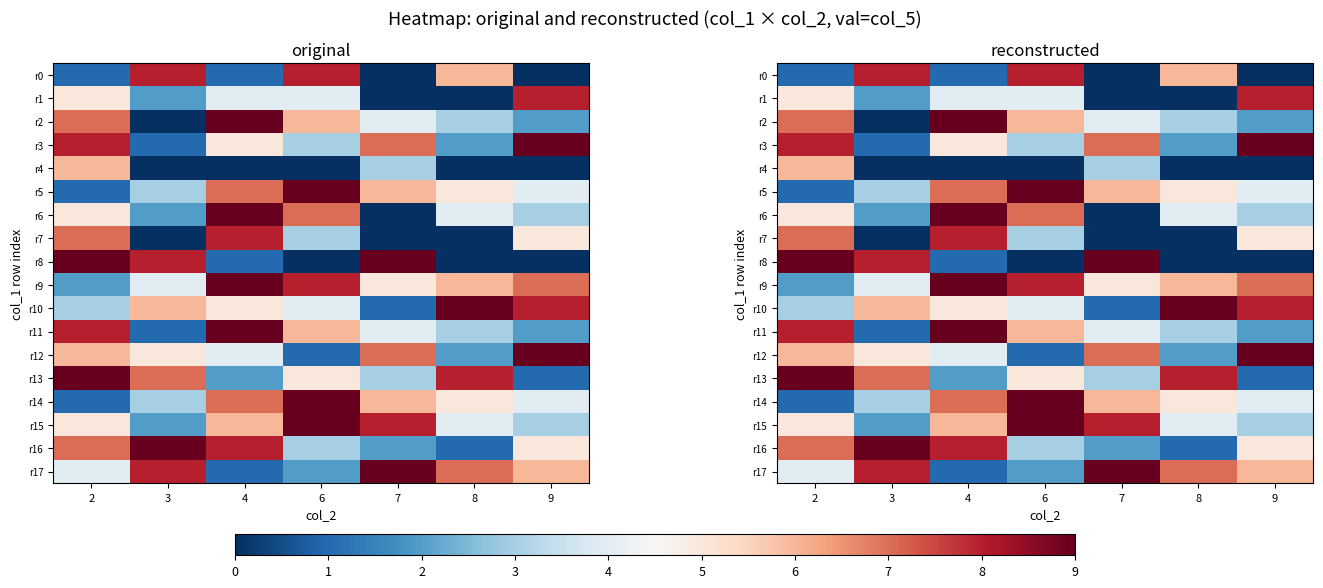

Where is r10 nearest to the value 5?

4